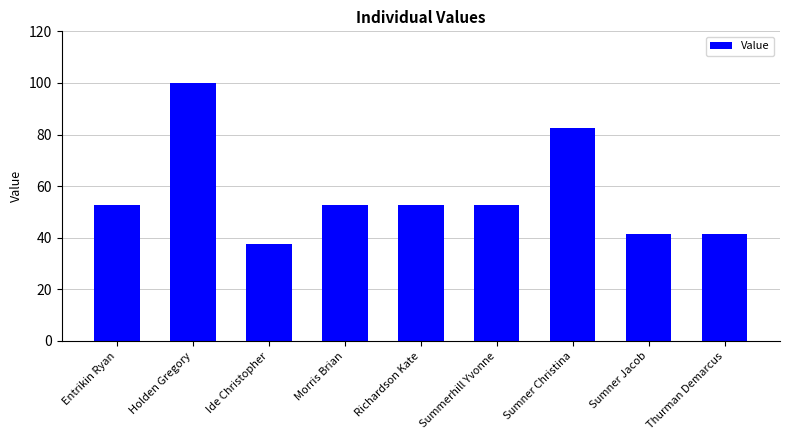

True or false: the data shows 10.8 at Entrikin Ryan.

False